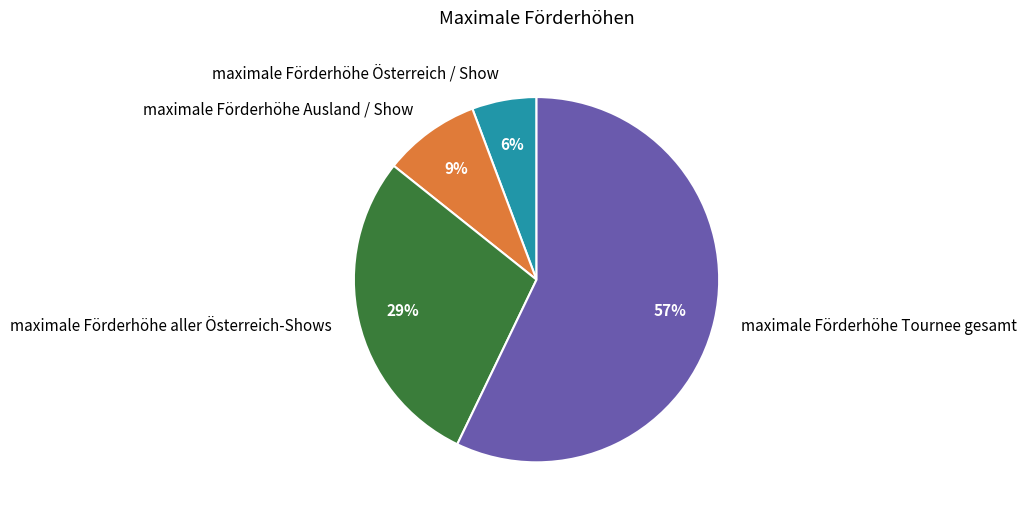

Between maximale Förderhöhe aller Österreich-Shows and maximale Förderhöhe Tournee gesamt, which is larger?

maximale Förderhöhe Tournee gesamt